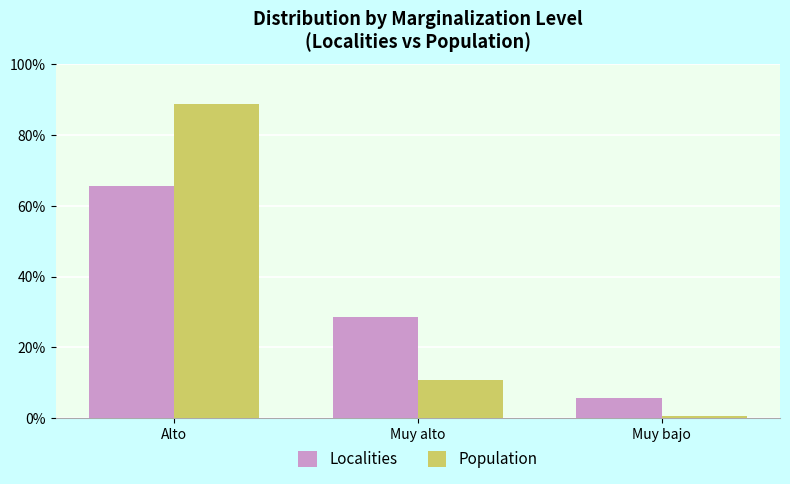

What is the smallest value displayed?

0.6